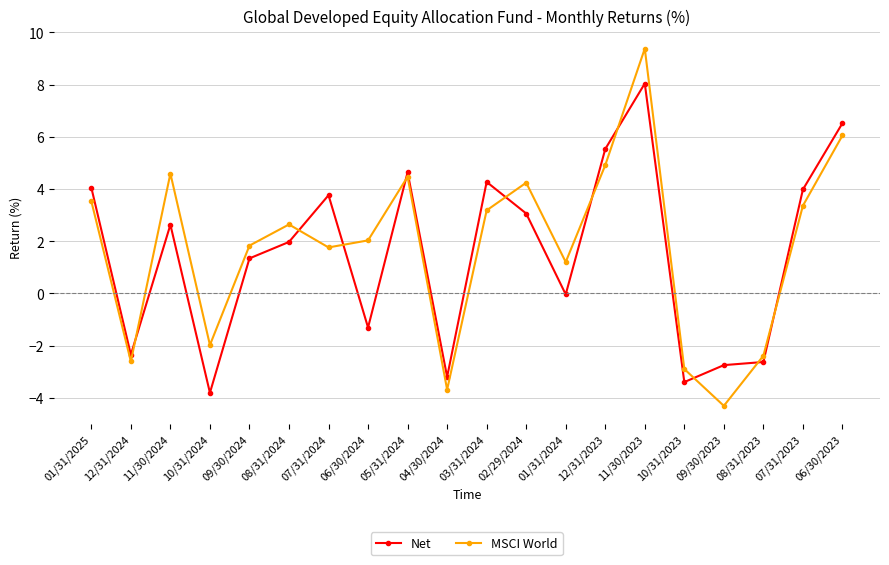

The MSCI World series shows 3.4 at 07/31/2023. True or false?

True